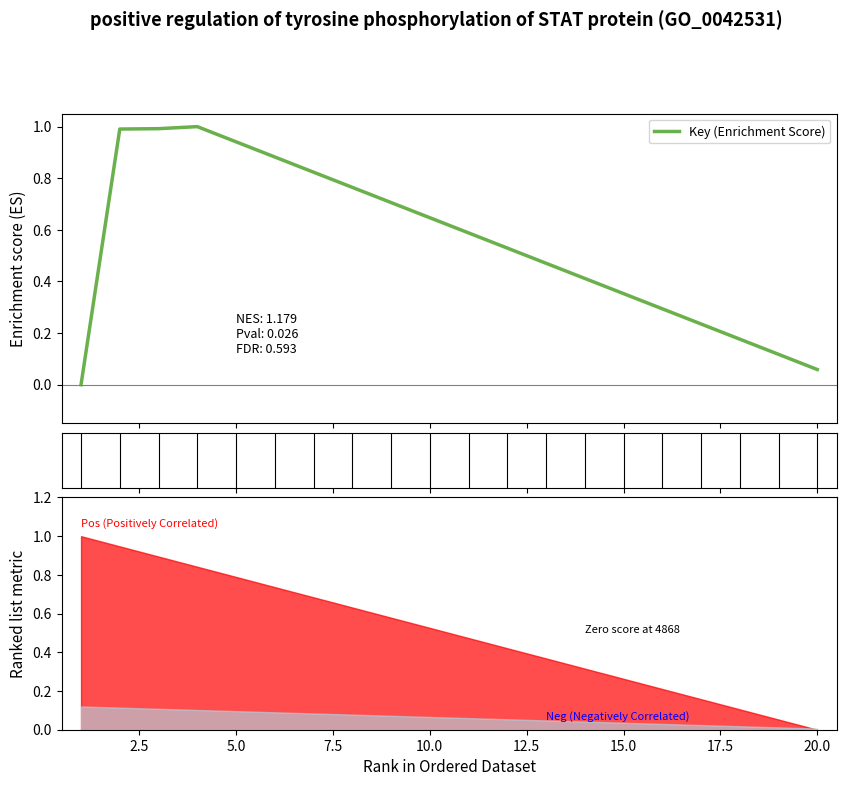

What is the highest value of the Key (Enrichment Score) series?

1.0